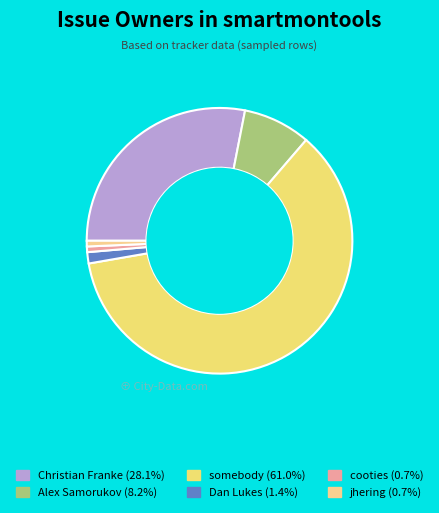

How many segments does this pie chart have?

6